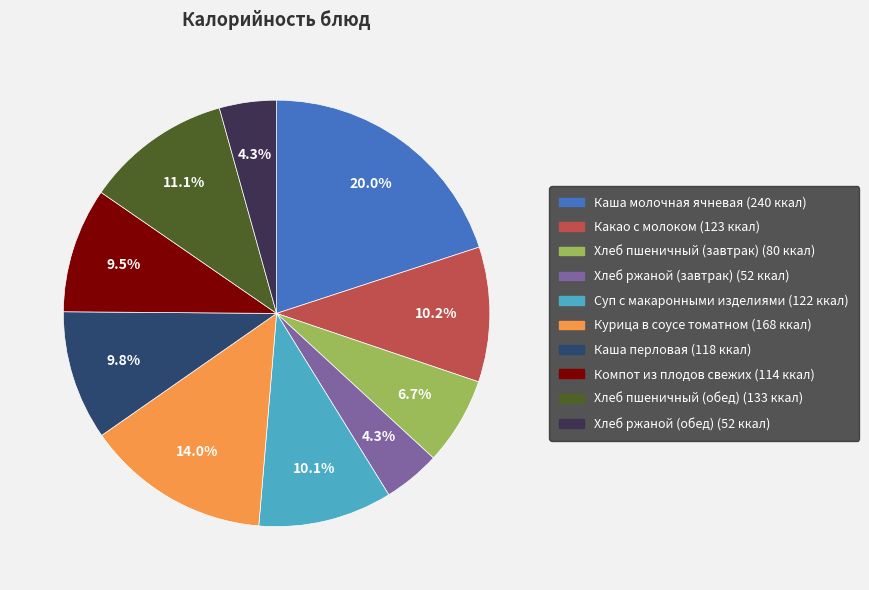

Approximately how many times larger is the value at Хлеб пшеничный (завтрак) compared to Хлеб пшеничный (обед)?

0.6